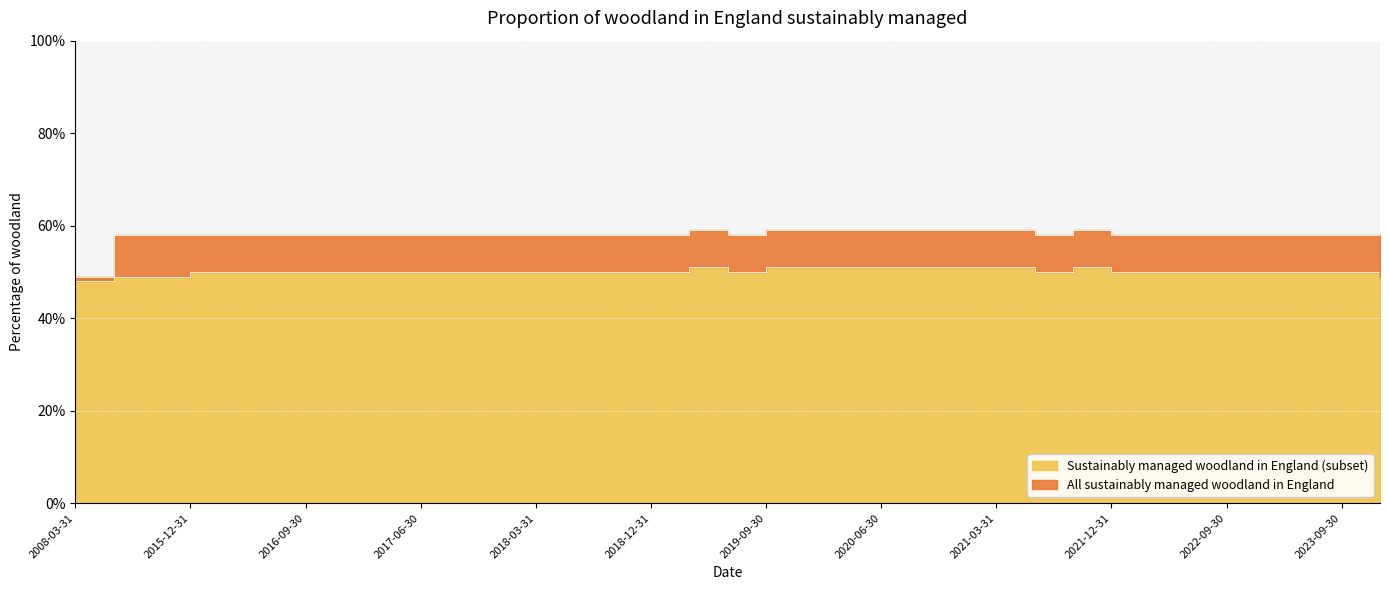

Is the value of All sustainably managed woodland in England at 2017-12-31 greater than the value of Sustainably managed woodland in England (subset) at 2015-12-31?

Yes